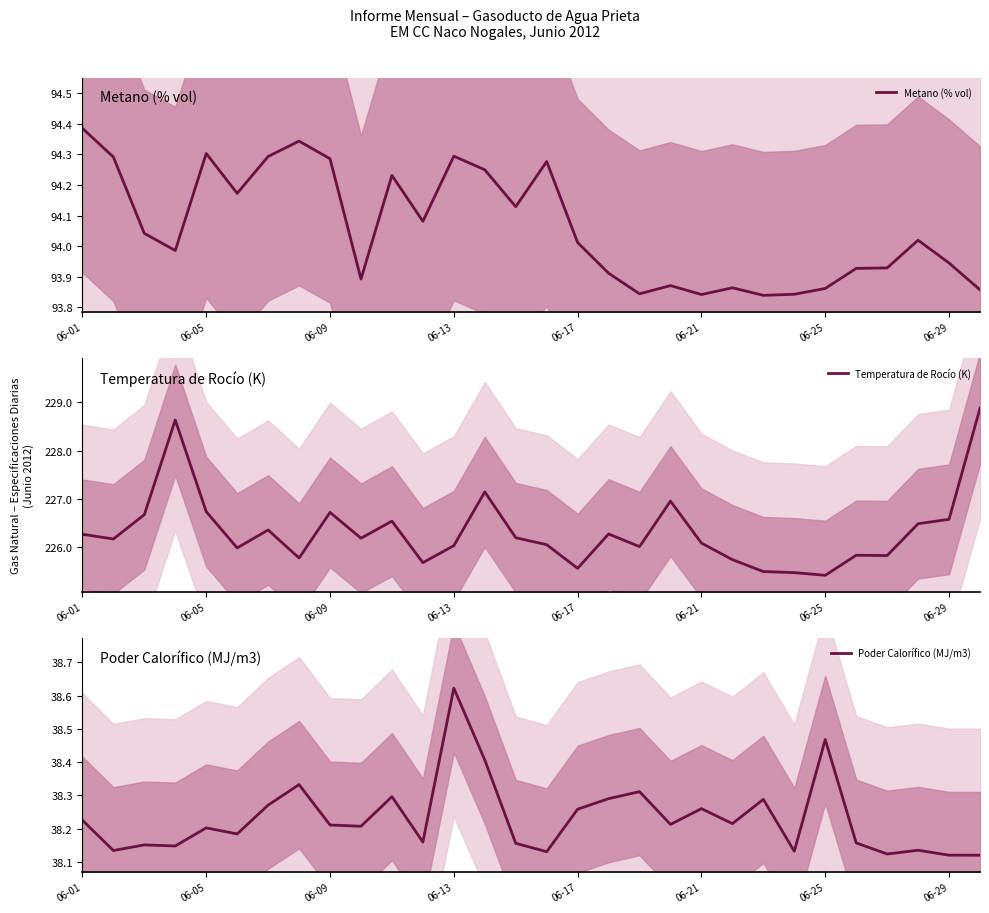

Rank the series by their average value, from lowest to highest.

Poder Calorífico (MJ/m3), Metano (% vol), Temperatura de Rocío (K)